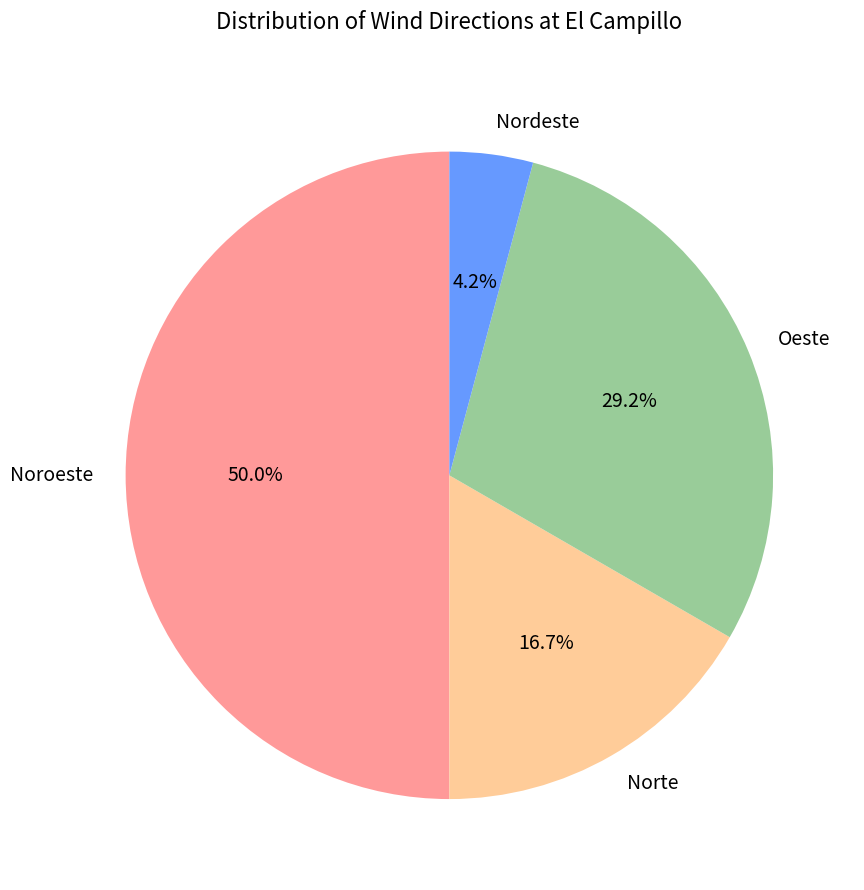

How many segments does this pie chart have?

4